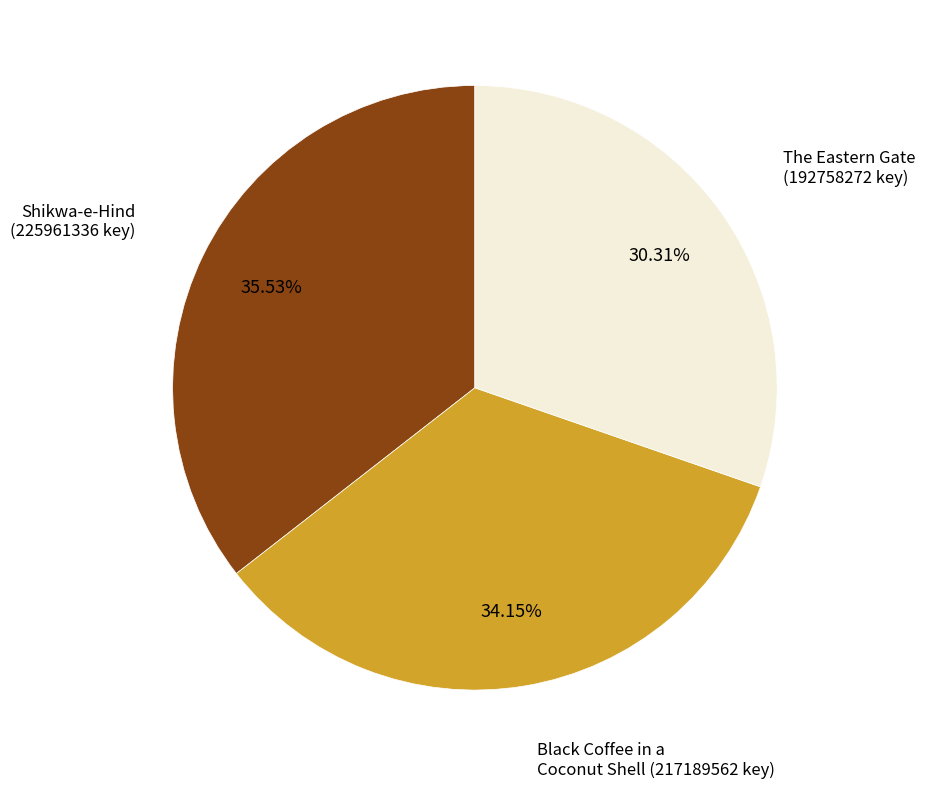

Does any single category account for the majority?

No